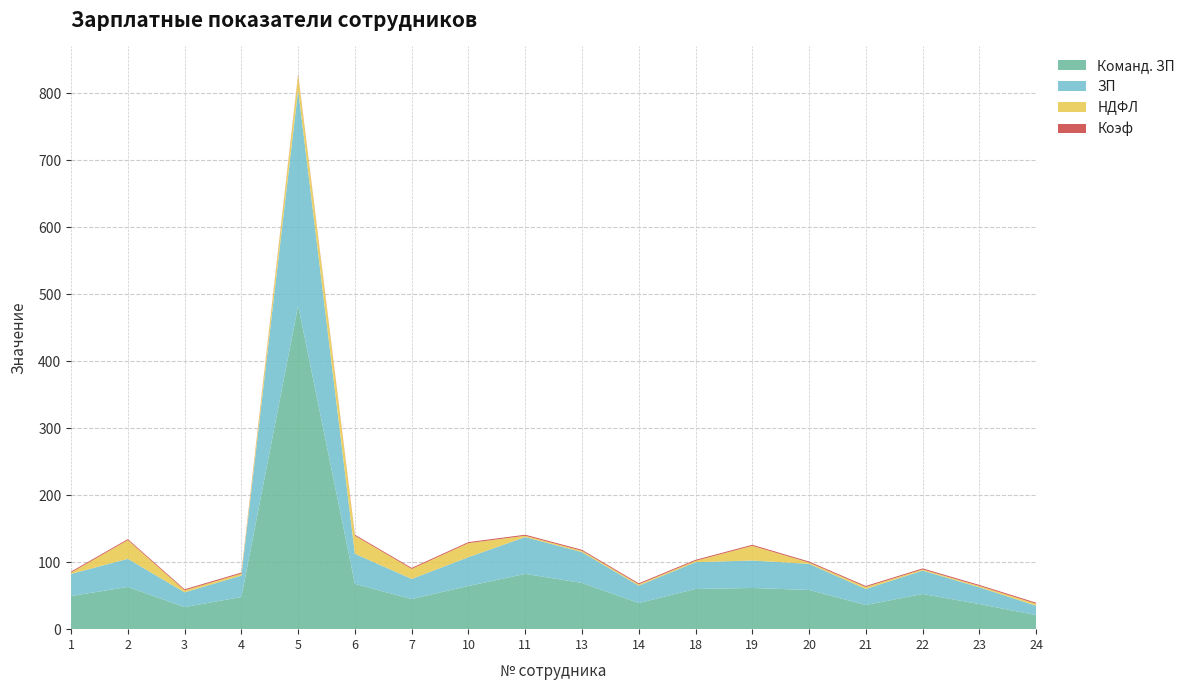

Reading right to left, transcribe all the data shown in this chart.

Команд. ЗП: 21.0	37.5	52.5	36.0	58.5	61.5	60.0	39.0	69.0	82.5	64.5	45.0	67.5	483.0	48.0	33.0	63.0	49.5
ЗП: 14.0	25.0	35.0	24.0	39.0	41.0	40.0	26.0	46.0	55.0	43.0	30.0	45.0	322.0	32.0	22.0	42.0	33.0
НДФЛ: 3.0	2.0	1.7	3.0	2.0	22.0	2.0	2.0	2.0	2.0	21.0	15.0	27.0	22.0	3.0	3.0	28.0	2.0
Коэф: 1.5	1.5	1.5	1.5	1.5	1.5	1.5	1.5	1.5	1.5	1.5	1.5	1.5	1.5	1.5	1.5	1.5	1.5